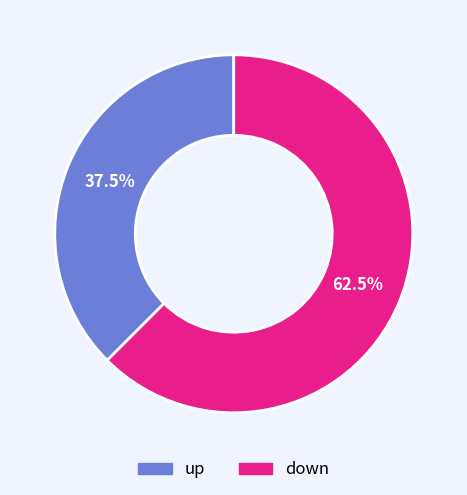

Between down and up, which is larger?

down